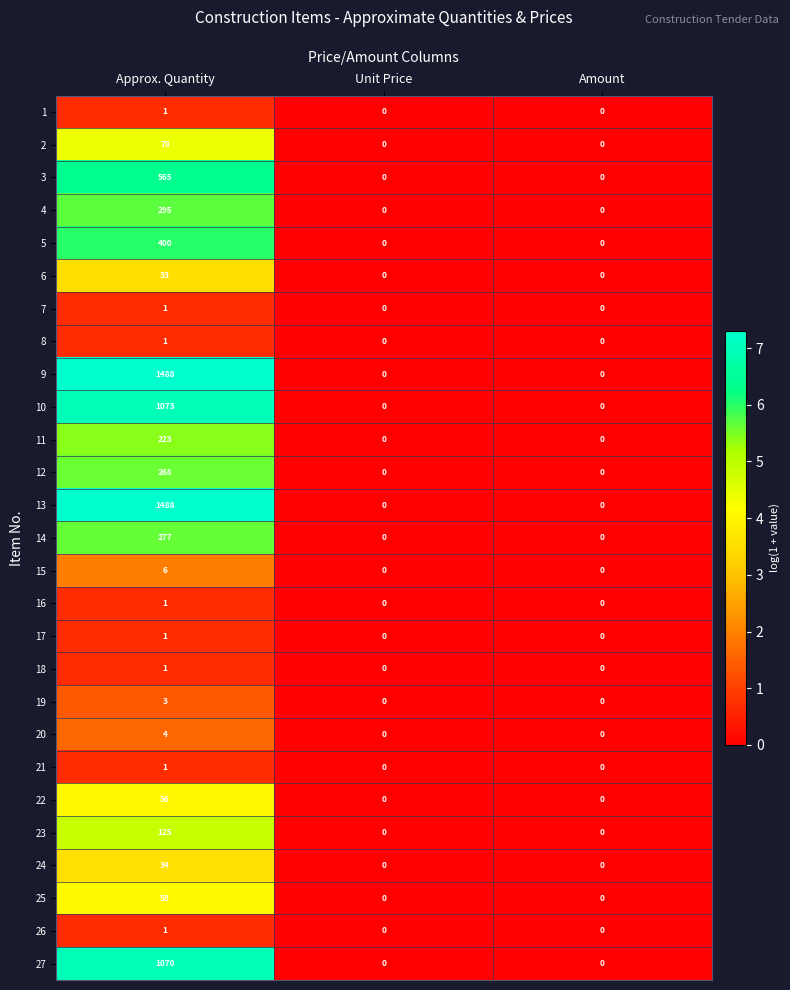

Is the value of 21 at Amount greater than the value of 4 at Approx. Quantity?

No